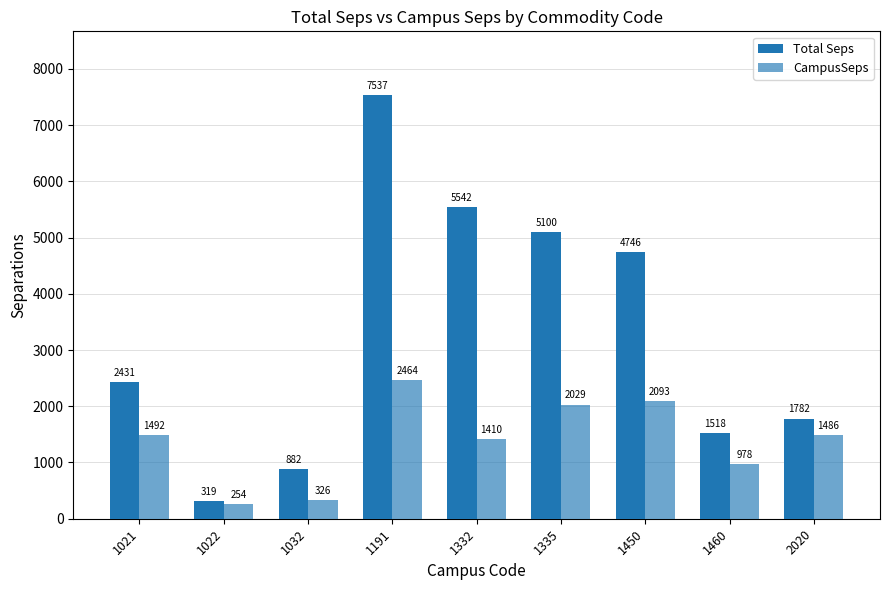

How many categories are shown in the chart?

9